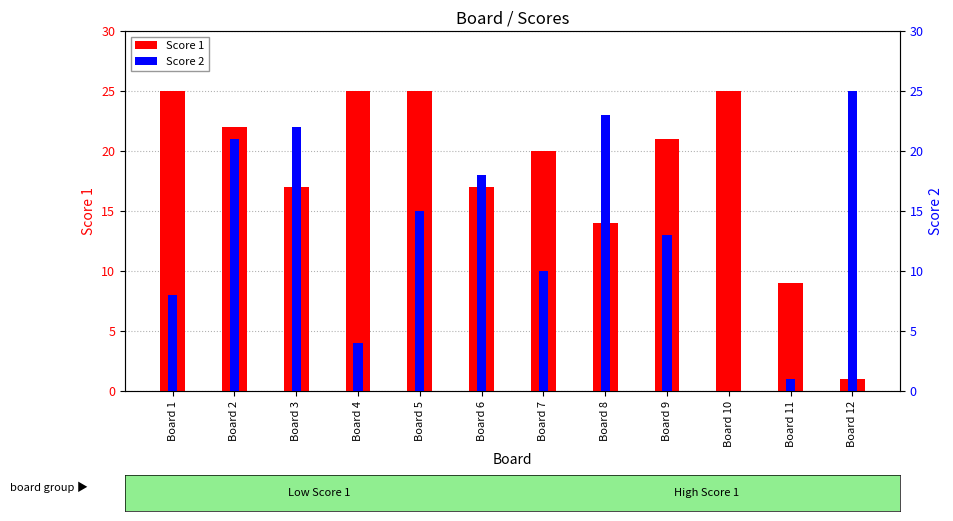

At which label does Score 2 reach its peak?

Board 12